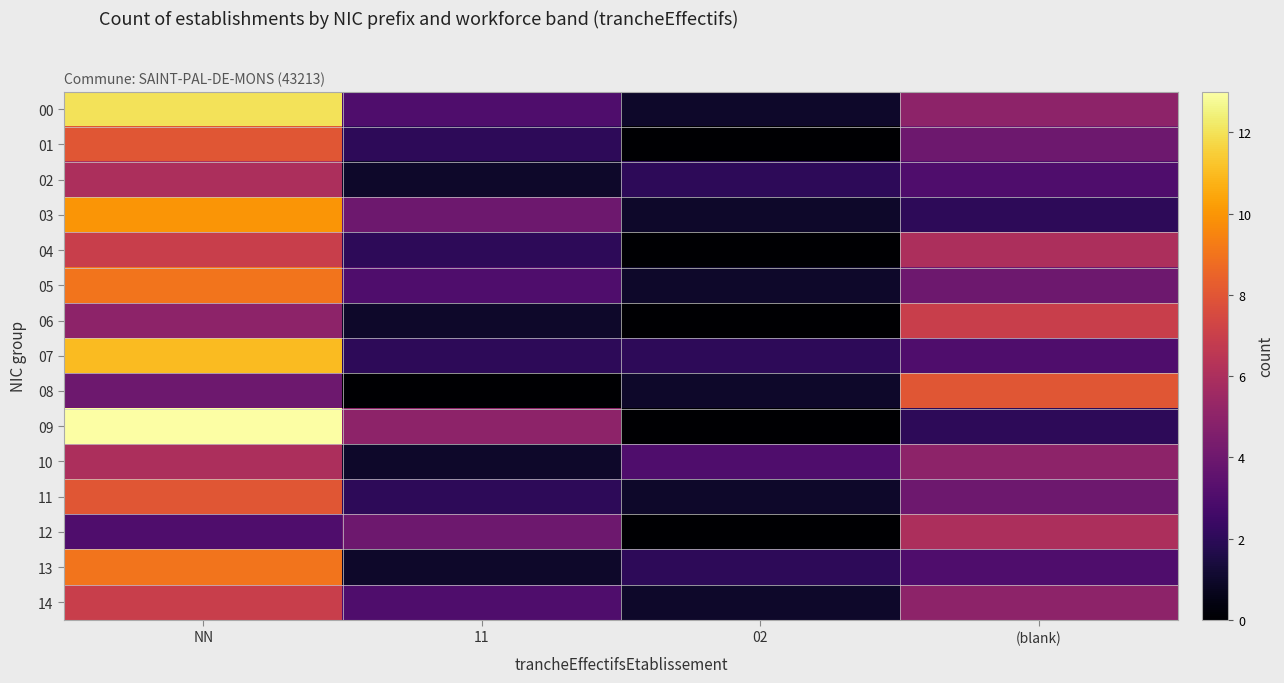

Which series changed the most between NN and 11?

00